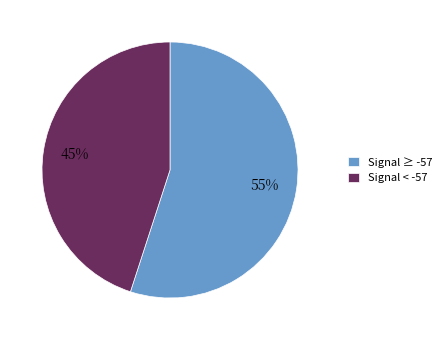

Count the number of slices in the pie.

2